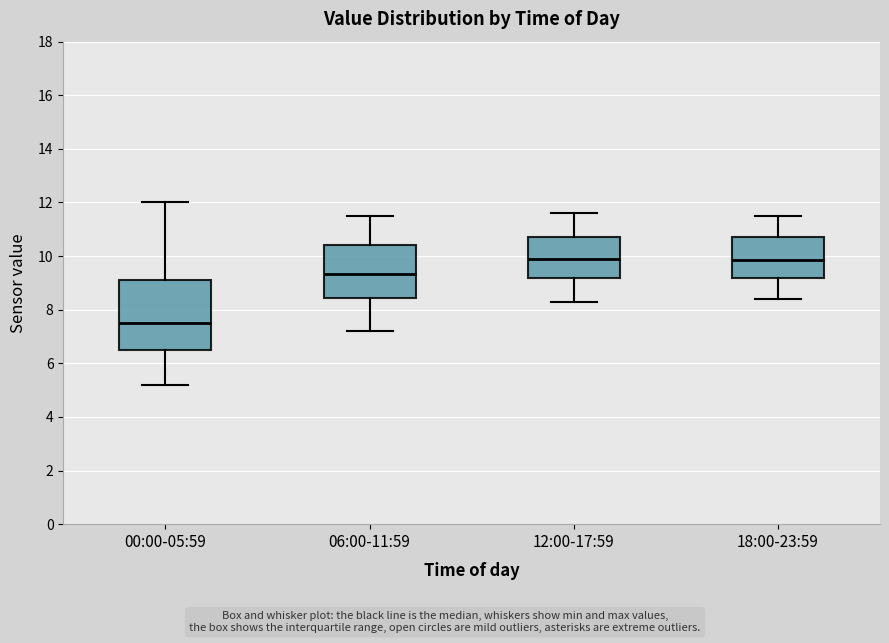

Reading left to right, read every box against the y-axis: the position of its median line, the range the box covers, and the ends of its whiskers. The values are not printed on the chart, so give them approximately, as read against the axis.

00:00-05:59: median 7.4, box 6.4 to 9.0, whiskers 5.2 to 12.0
06:00-11:59: median 9.4, box 8.4 to 10.4, whiskers 7.2 to 11.6
12:00-17:59: median 10.0, box 9.2 to 10.8, whiskers 8.4 to 11.6
18:00-23:59: median 9.8, box 9.2 to 10.8, whiskers 8.4 to 11.6